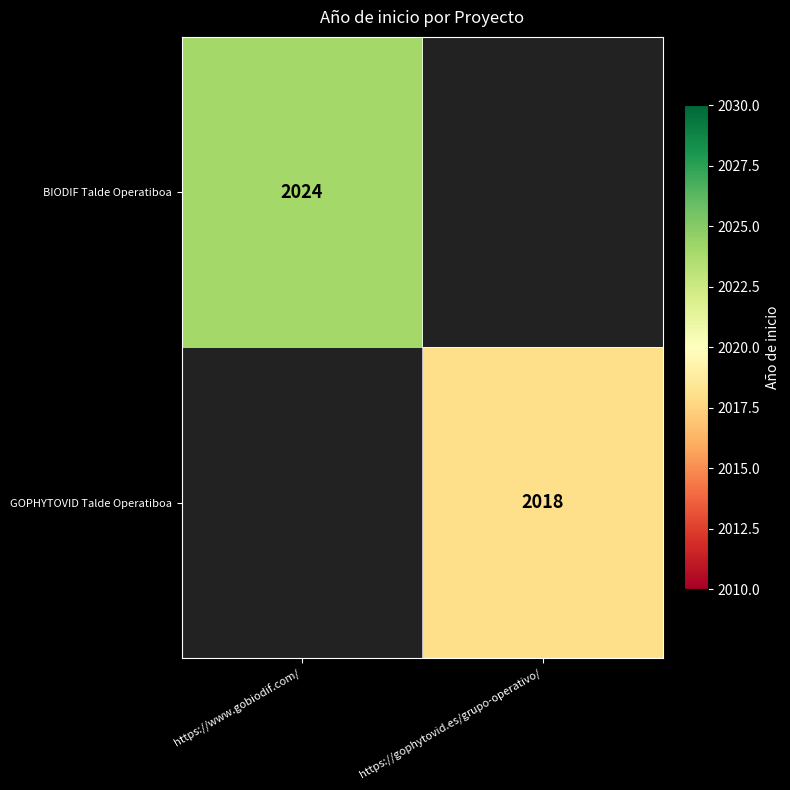

At how many categories does at least one series exceed 2022?

1